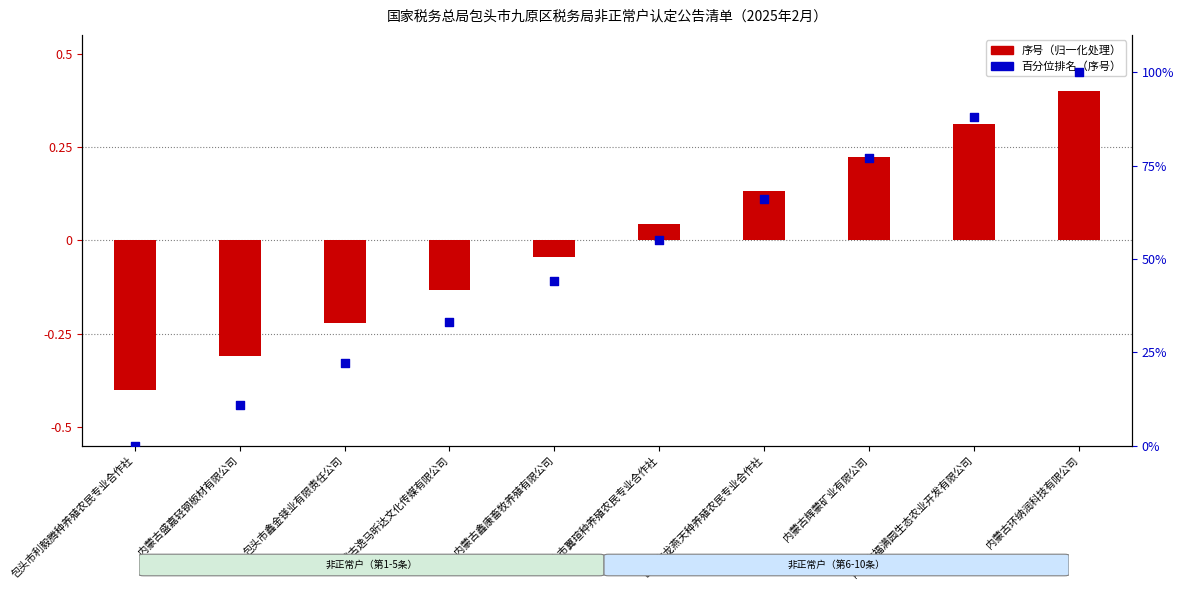

What is the total value across all series at 内蒙古辉蒙矿业有限公司?

77.2